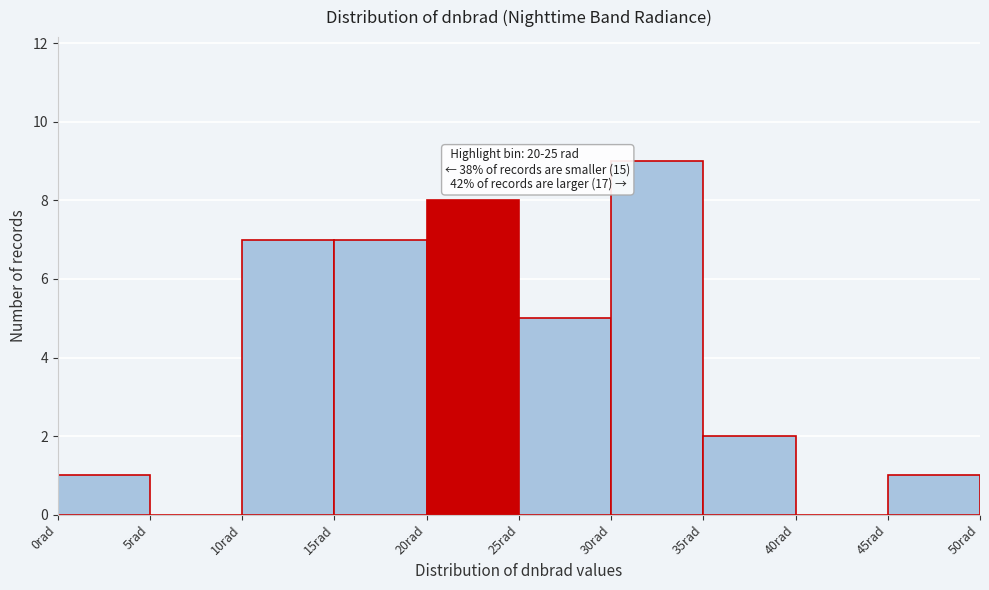

Over which range of the x-axis is the bar tallest?

30 to 35